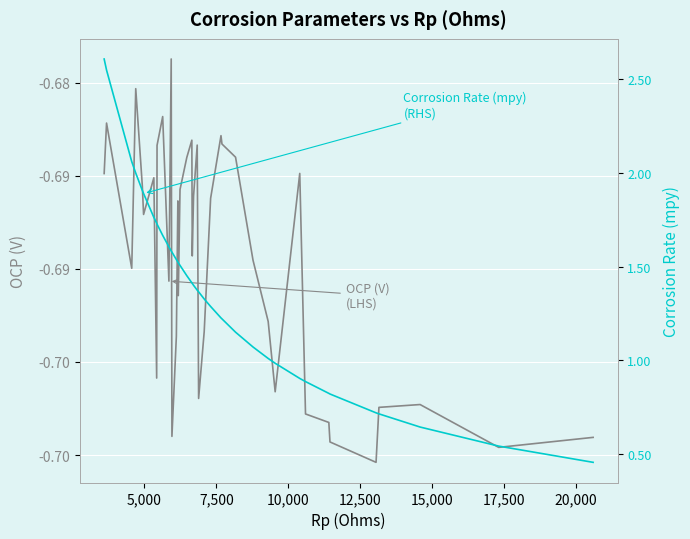

What is the smallest value displayed?

-0.7